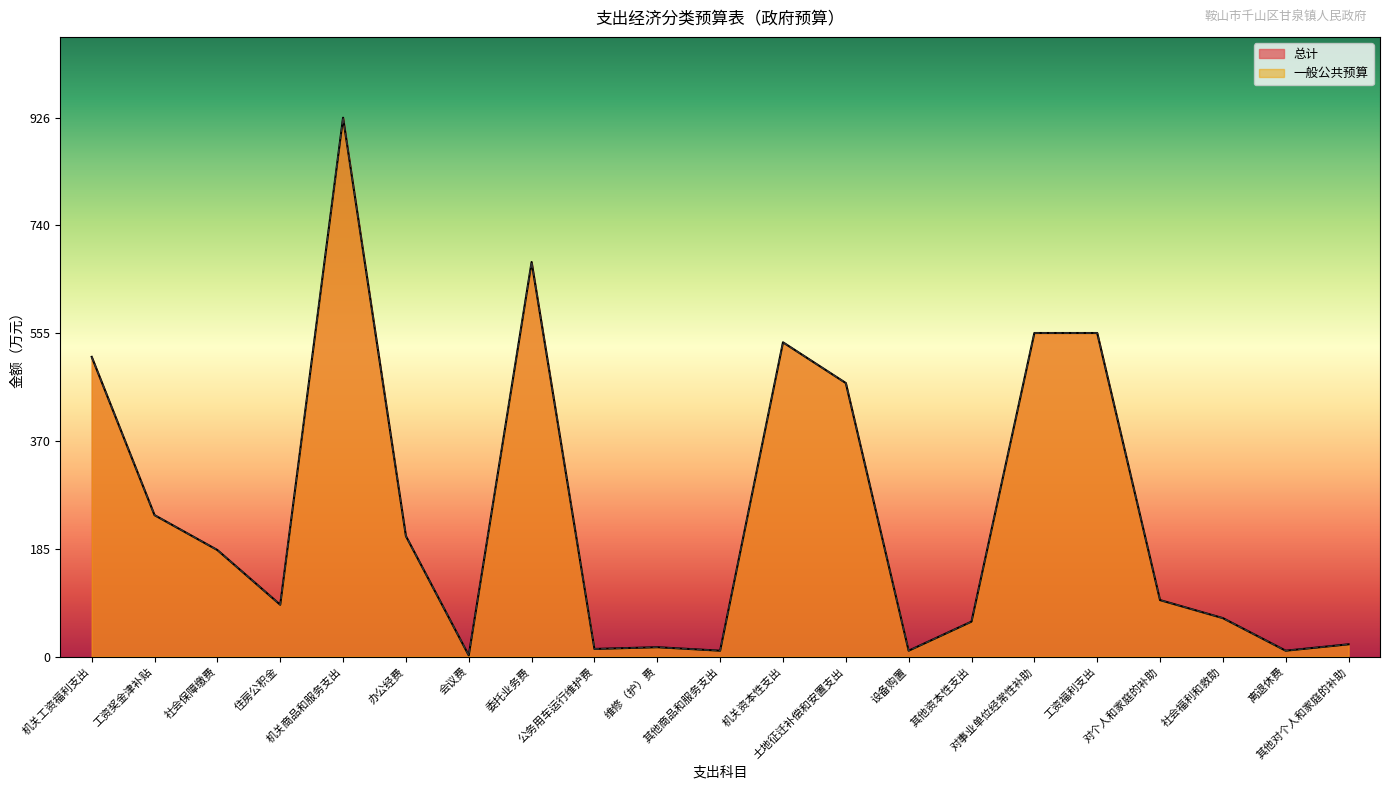

In 总计, how many points are higher than both neighbors (excluding endpoints)?

4